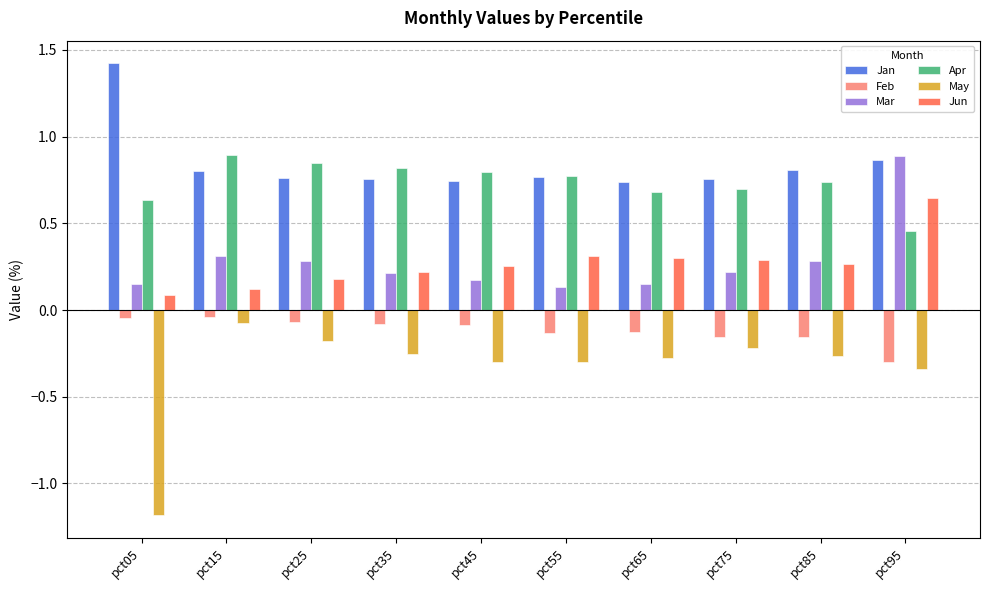

At which label does Apr reach its minimum?

pct95